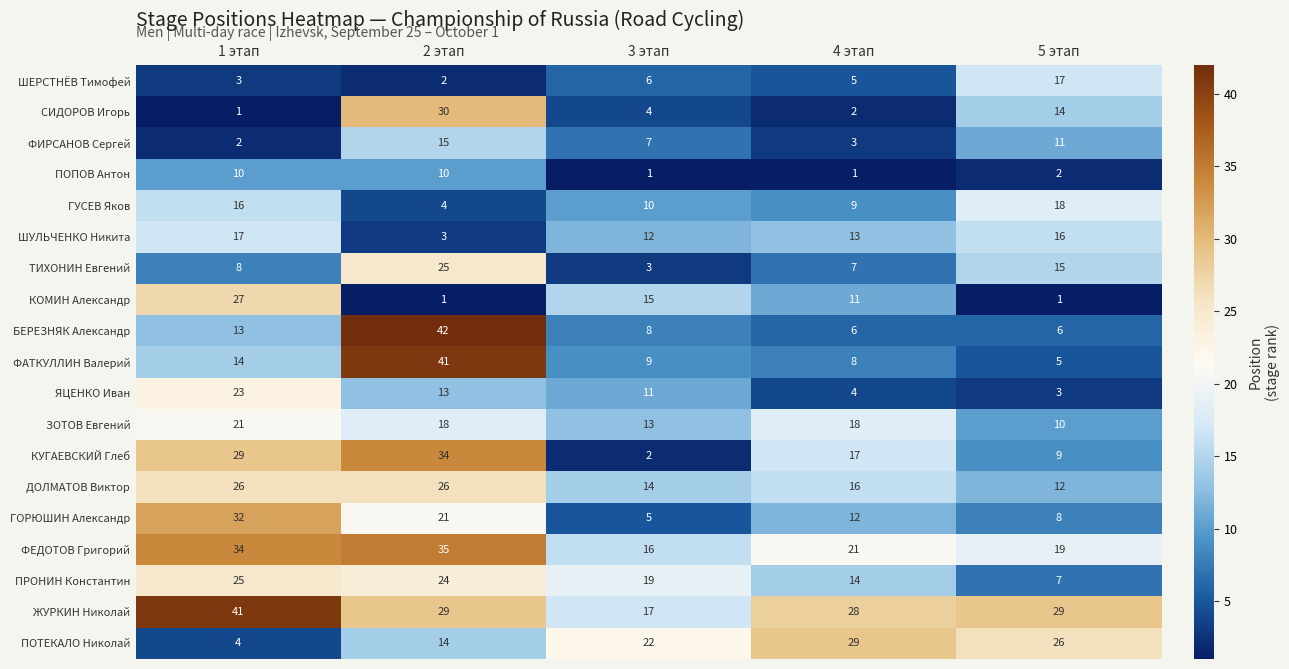

What is the highest value of the ЗОТОВ Евгений series?

21